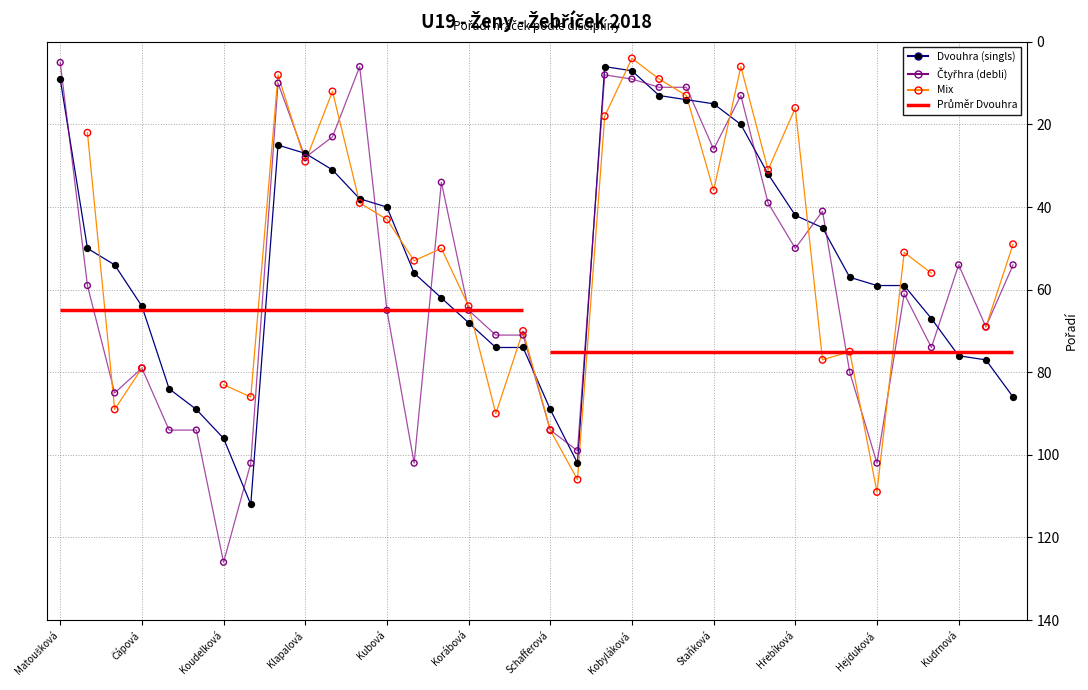

What is the total value across all series at Hejduková?

270.0